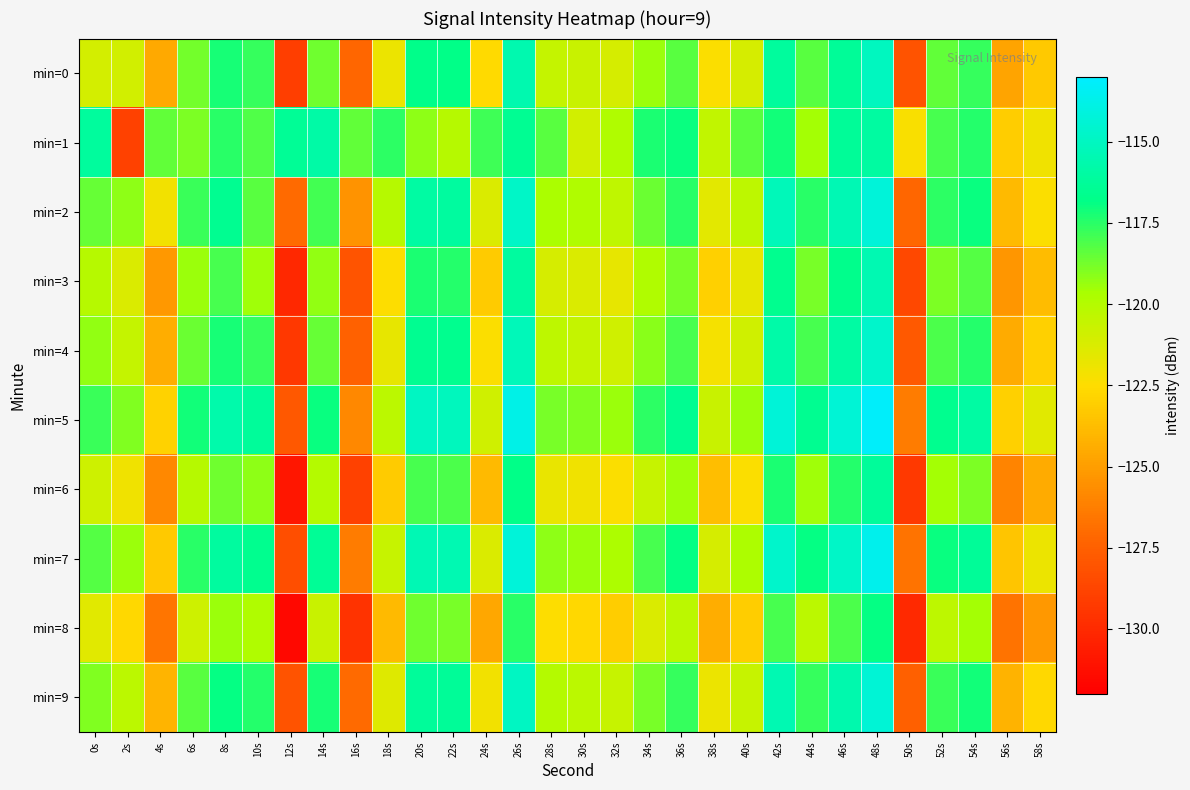

Reading left to right, list all the values displayed in this chart.

min=0: 0s=-121.1	2s=-121.0	4s=-124.6	6s=-118.8	8s=-117.2	10s=-117.7	12s=-129.1	14s=-118.7	16s=-127.2	18s=-121.9	20s=-116.8	22s=-116.8	24s=-122.6	26s=-115.6	28s=-120.5	30s=-120.7	32s=-121.1	34s=-119.4	36s=-118.3	38s=-122.4	40s=-121.1	42s=-116.1	44s=-118.3	46s=-116.3	48s=-115.0	50s=-128.1	52s=-118.5	54s=-117.7	56s=-124.8	58s=-123.3
min=1: 0s=-116.1	2s=-129.0	4s=-118.4	6s=-118.9	8s=-117.5	10s=-118.2	12s=-116.3	14s=-115.9	16s=-118.4	18s=-117.6	20s=-119.2	22s=-120.1	24s=-117.9	26s=-116.4	28s=-118.3	30s=-121.0	32s=-119.9	34s=-117.2	36s=-117.0	38s=-120.4	40s=-118.3	42s=-117.1	44s=-119.6	46s=-116.3	48s=-116.0	50s=-122.3	52s=-118.0	54s=-117.4	56s=-123.1	58s=-122.0
min=2: 0s=-118.5	2s=-119.2	4s=-122.1	6s=-117.8	8s=-116.5	10s=-118.3	12s=-127.1	14s=-117.9	16s=-125.4	18s=-120.1	20s=-115.9	22s=-116.1	24s=-121.3	26s=-114.8	28s=-119.7	30s=-119.9	32s=-120.4	34s=-118.6	36s=-117.5	38s=-121.6	40s=-120.3	42s=-115.3	44s=-117.5	46s=-115.4	48s=-114.2	50s=-127.2	52s=-117.6	54s=-117.0	56s=-123.9	58s=-122.4
min=3: 0s=-120.1	2s=-121.3	4s=-125.2	6s=-119.4	8s=-118.0	10s=-119.5	12s=-130.1	14s=-119.3	16s=-128.0	18s=-122.5	20s=-117.3	22s=-117.4	24s=-123.2	26s=-116.1	28s=-121.1	30s=-121.3	32s=-121.7	34s=-119.9	36s=-118.8	38s=-123.0	40s=-121.7	42s=-116.6	44s=-118.8	46s=-116.7	48s=-115.5	50s=-128.6	52s=-118.9	54s=-118.2	56s=-125.3	58s=-123.8
min=4: 0s=-119.3	2s=-120.5	4s=-124.4	6s=-118.6	8s=-117.2	10s=-117.7	12s=-129.4	14s=-118.5	16s=-127.4	18s=-121.7	20s=-116.5	22s=-116.6	24s=-122.4	26s=-115.3	28s=-120.3	30s=-120.5	32s=-120.9	34s=-119.1	36s=-118.0	38s=-122.2	40s=-120.9	42s=-115.8	44s=-118.0	46s=-115.9	48s=-114.7	50s=-127.8	52s=-118.1	54s=-117.4	56s=-124.5	58s=-123.0
min=5: 0s=-117.8	2s=-119.0	4s=-122.9	6s=-117.1	8s=-115.7	10s=-116.2	12s=-127.9	14s=-117.0	16s=-125.9	18s=-120.2	20s=-115.0	22s=-115.1	24s=-120.9	26s=-113.8	28s=-118.8	30s=-119.0	32s=-119.4	34s=-117.6	36s=-116.5	38s=-120.7	40s=-119.4	42s=-114.3	44s=-116.5	46s=-114.4	48s=-113.2	50s=-126.3	52s=-116.6	54s=-115.9	56s=-123.0	58s=-121.5
min=6: 0s=-120.8	2s=-122.0	4s=-125.9	6s=-120.1	8s=-118.7	10s=-119.2	12s=-130.9	14s=-120.0	16s=-128.9	18s=-123.2	20s=-118.0	22s=-118.1	24s=-123.9	26s=-116.8	28s=-121.8	30s=-122.0	32s=-122.4	34s=-120.6	36s=-119.5	38s=-123.7	40s=-122.4	42s=-117.3	44s=-119.5	46s=-117.4	48s=-116.2	50s=-129.3	52s=-119.6	54s=-118.9	56s=-126.0	58s=-124.5
min=7: 0s=-118.2	2s=-119.4	4s=-123.3	6s=-117.5	8s=-116.1	10s=-116.6	12s=-128.3	14s=-116.4	16s=-126.3	18s=-120.6	20s=-115.4	22s=-115.5	24s=-121.3	26s=-114.2	28s=-119.2	30s=-119.4	32s=-119.8	34s=-118.0	36s=-116.9	38s=-121.1	40s=-119.8	42s=-114.7	44s=-116.9	46s=-114.8	48s=-113.6	50s=-126.7	52s=-117.0	54s=-116.3	56s=-123.4	58s=-121.9
min=8: 0s=-121.5	2s=-122.7	4s=-126.6	6s=-120.8	8s=-119.4	10s=-119.9	12s=-131.6	14s=-120.7	16s=-129.6	18s=-123.9	20s=-118.7	22s=-118.8	24s=-124.6	26s=-117.5	28s=-122.5	30s=-122.7	32s=-123.1	34s=-121.3	36s=-120.2	38s=-124.4	40s=-123.1	42s=-118.0	44s=-120.2	46s=-118.1	48s=-116.9	50s=-130.0	52s=-120.3	54s=-119.6	56s=-126.7	58s=-125.2
min=9: 0s=-119.0	2s=-120.2	4s=-124.1	6s=-118.3	8s=-116.9	10s=-117.4	12s=-128.1	14s=-117.2	16s=-127.1	18s=-121.4	20s=-116.2	22s=-116.3	24s=-122.1	26s=-115.0	28s=-120.0	30s=-120.2	32s=-120.6	34s=-118.8	36s=-117.7	38s=-121.9	40s=-120.6	42s=-115.5	44s=-117.7	46s=-115.6	48s=-114.4	50s=-127.5	52s=-117.8	54s=-117.1	56s=-124.2	58s=-122.7